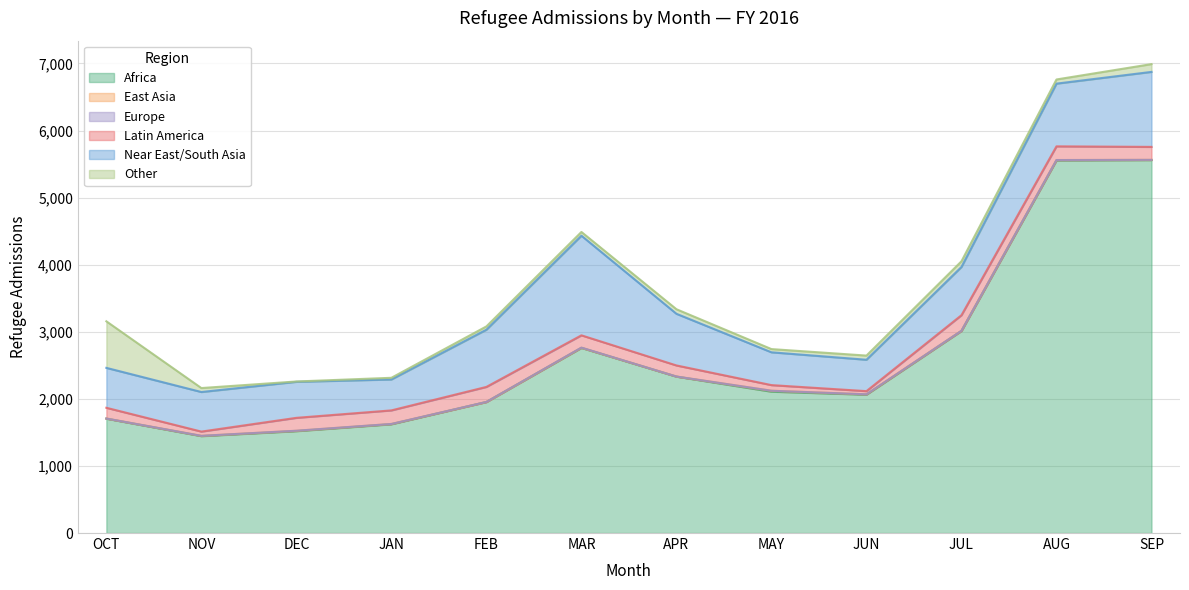

The East Asia series shows 6 at AUG. True or false?

True